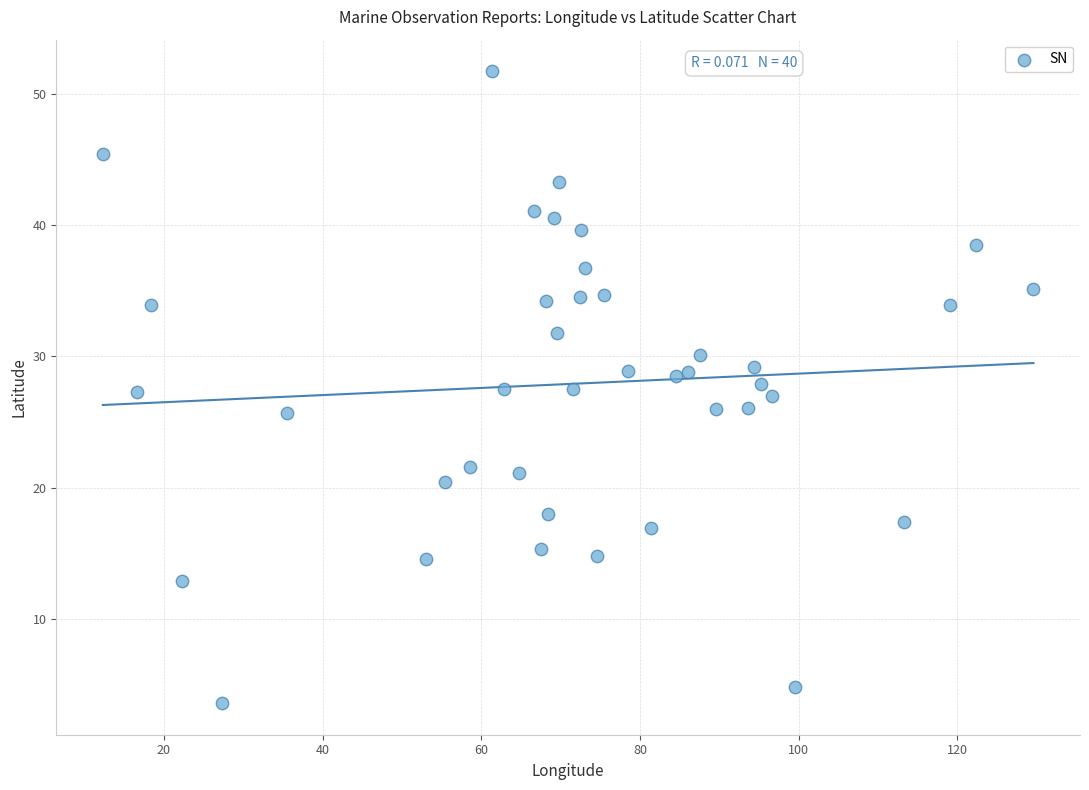

What is the range of Y values (max minus min)?

48.1